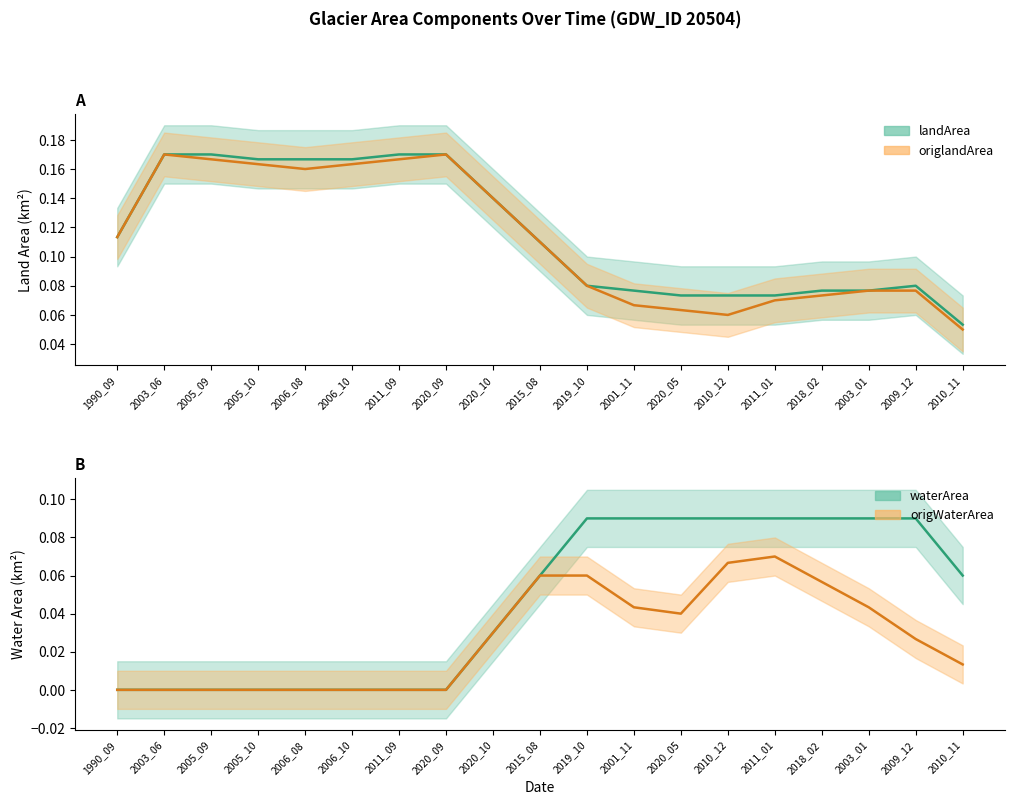

Is it true that origlandArea equals 0.2 at 2006_08?

False